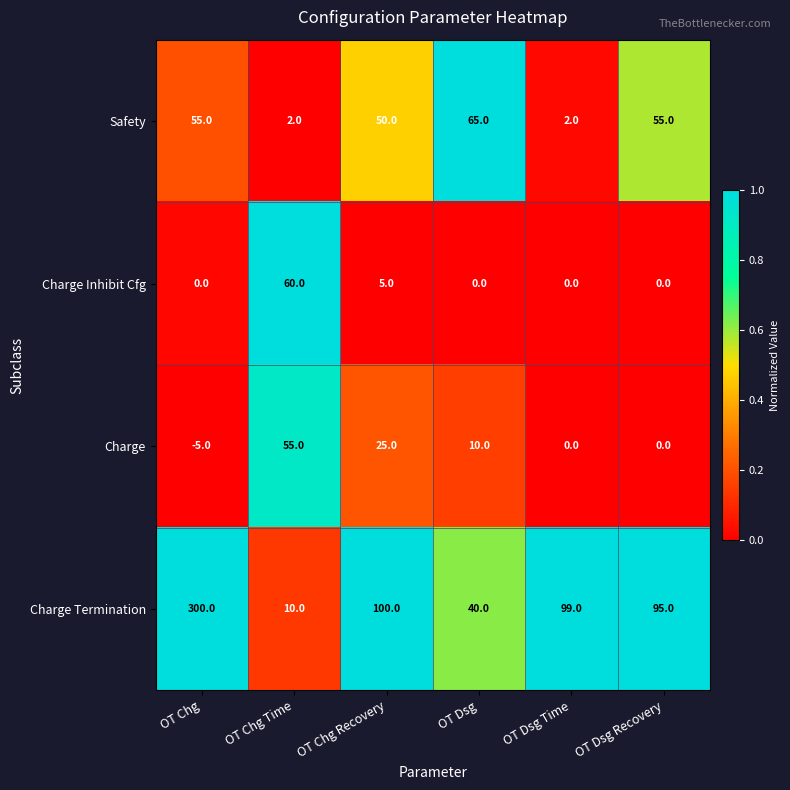

Which series has the largest total across all categories?

Charge Termination